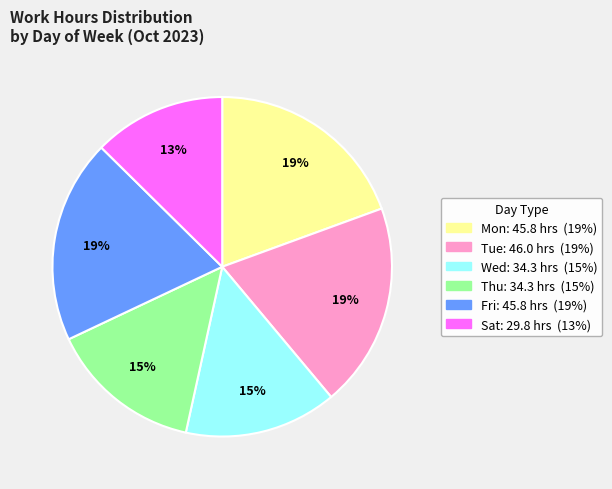

To the nearest percent, what is the average slice percentage?

17%